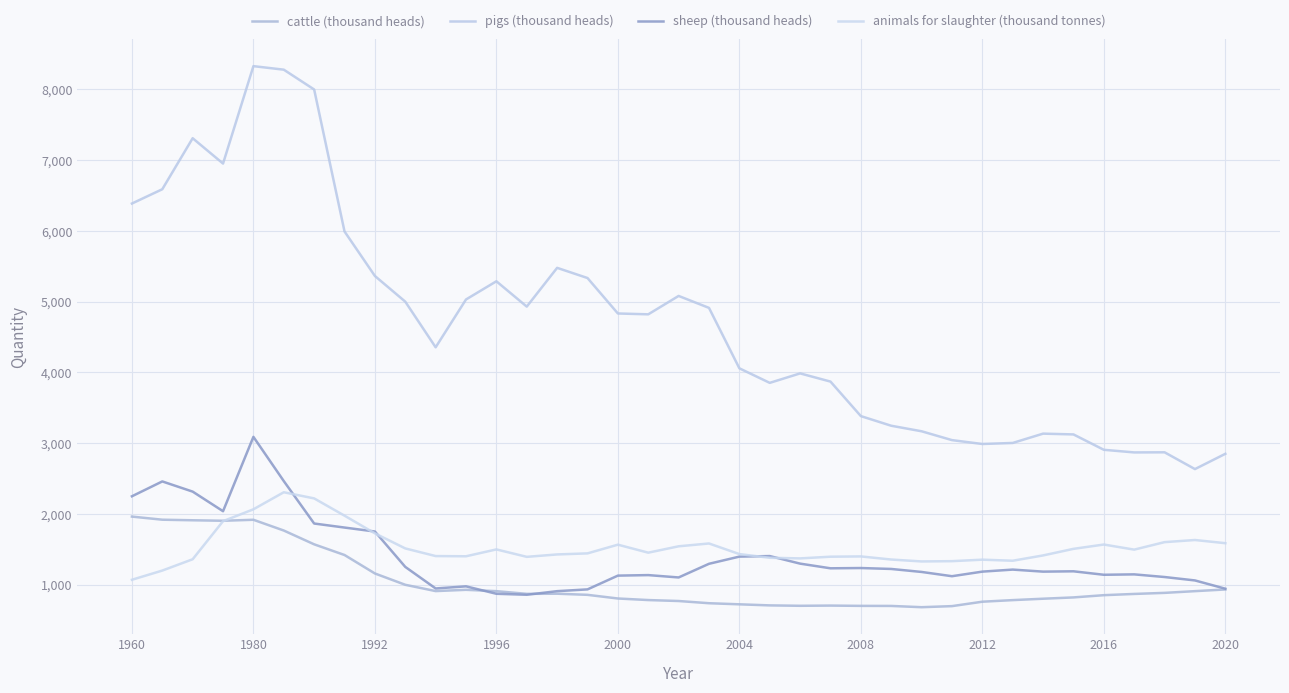

Which category has the lowest value in the animals for slaughter (thousand tonnes) series?

1960